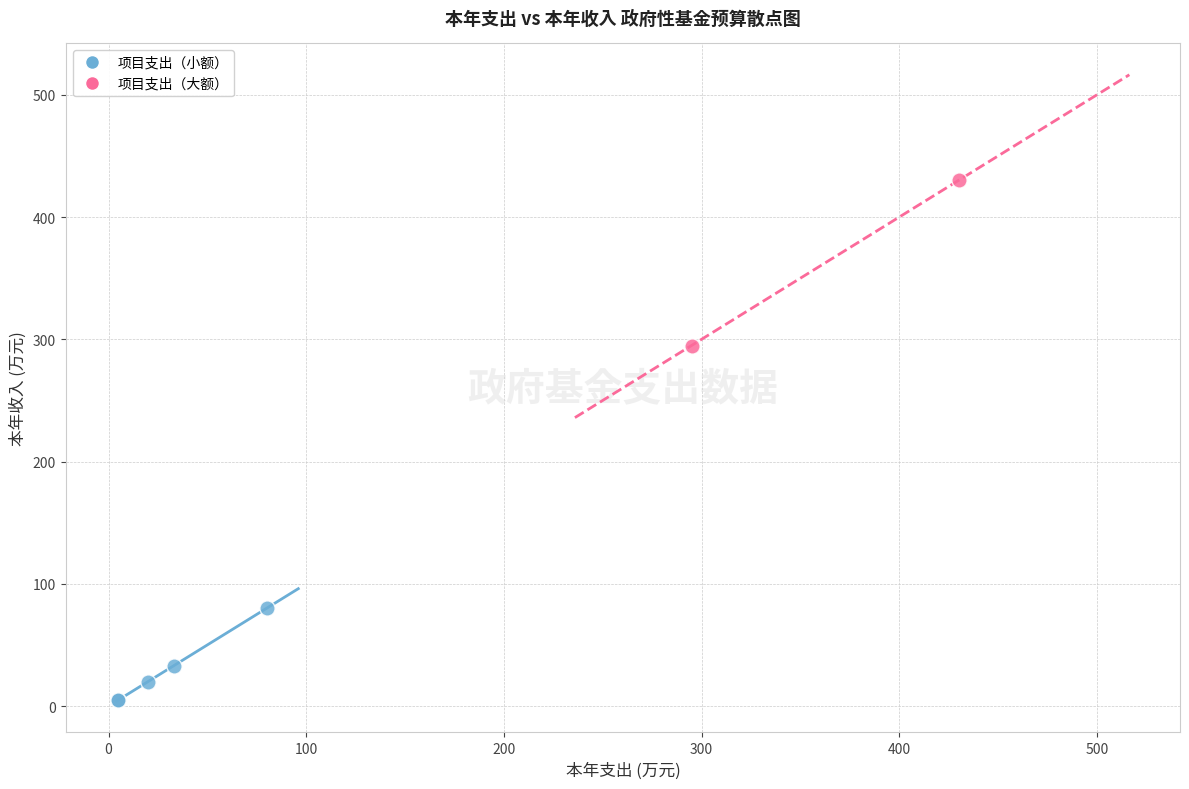

Which series has the largest Y range (max minus min)?

项目支出（大额）